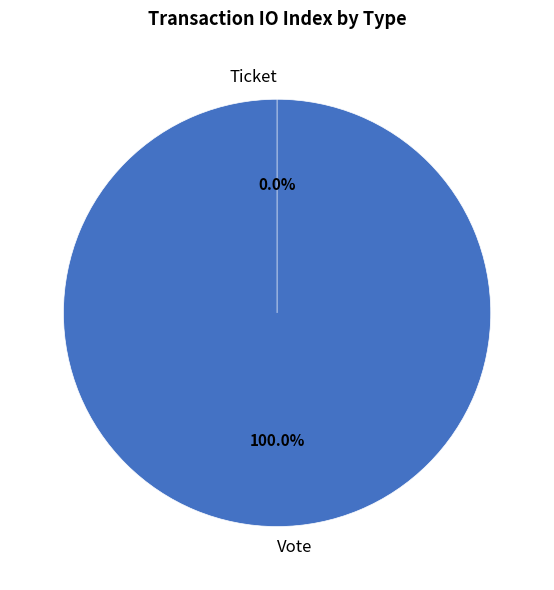

What is the smallest slice in the pie chart?

Ticket